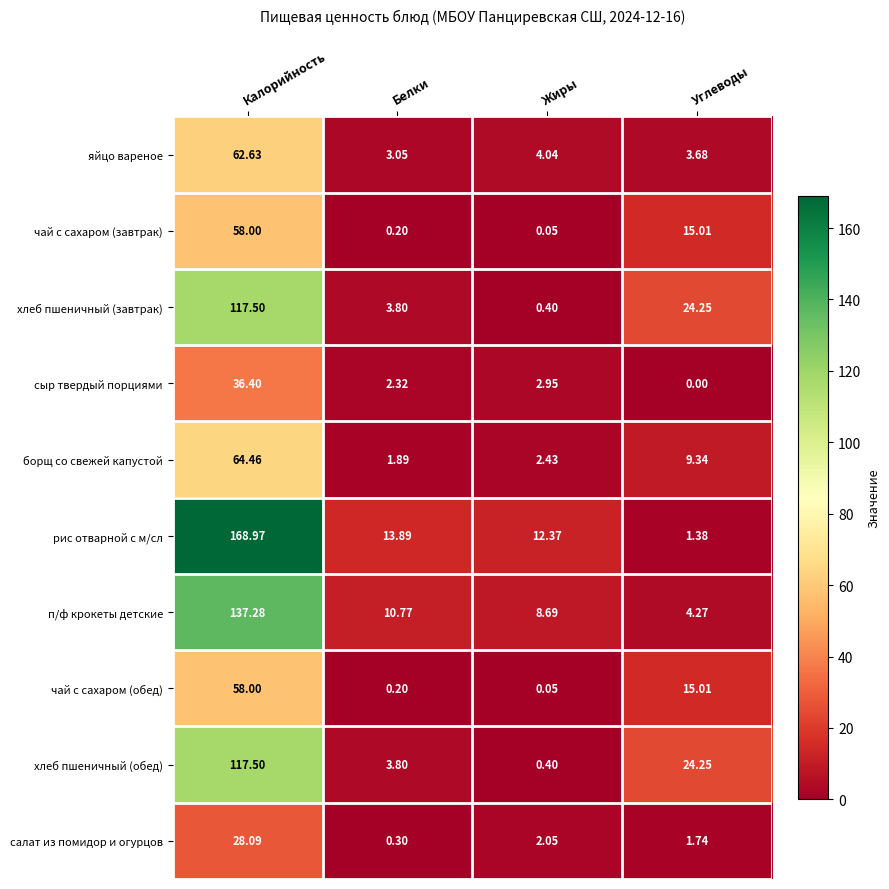

Rank the categories by борщ со свежей капустой value from highest to lowest.

Калорийность, Углеводы, Жиры, Белки